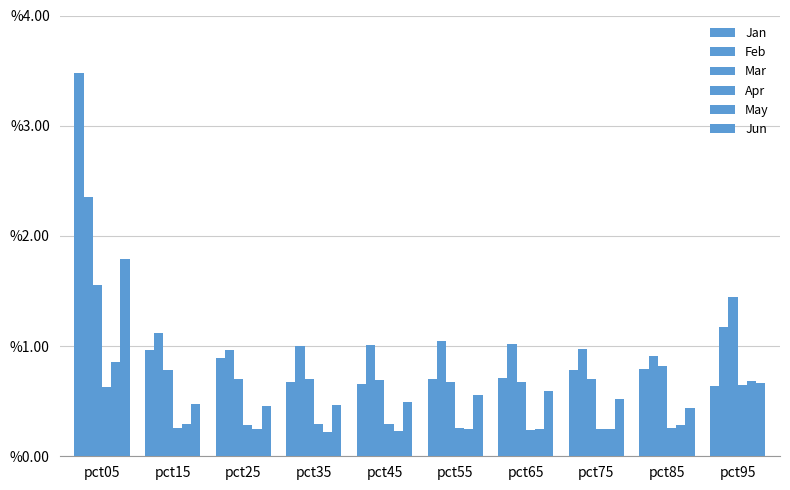

Reading left to right, what are all the values shown in this chart?

Jan: pct05=3.5	pct15=1.0	pct25=0.9	pct35=0.7	pct45=0.7	pct55=0.7	pct65=0.7	pct75=0.8	pct85=0.8	pct95=0.6
Feb: pct05=2.4	pct15=1.1	pct25=1.0	pct35=1.0	pct45=1.0	pct55=1.0	pct65=1.0	pct75=1.0	pct85=0.9	pct95=1.2
Mar: pct05=1.6	pct15=0.8	pct25=0.7	pct35=0.7	pct45=0.7	pct55=0.7	pct65=0.7	pct75=0.7	pct85=0.8	pct95=1.4
Apr: pct05=0.6	pct15=0.3	pct25=0.3	pct35=0.3	pct45=0.3	pct55=0.3	pct65=0.2	pct75=0.2	pct85=0.3	pct95=0.6
May: pct05=0.9	pct15=0.3	pct25=0.2	pct35=0.2	pct45=0.2	pct55=0.2	pct65=0.2	pct75=0.2	pct85=0.3	pct95=0.7
Jun: pct05=1.8	pct15=0.5	pct25=0.5	pct35=0.5	pct45=0.5	pct55=0.6	pct65=0.6	pct75=0.5	pct85=0.4	pct95=0.7